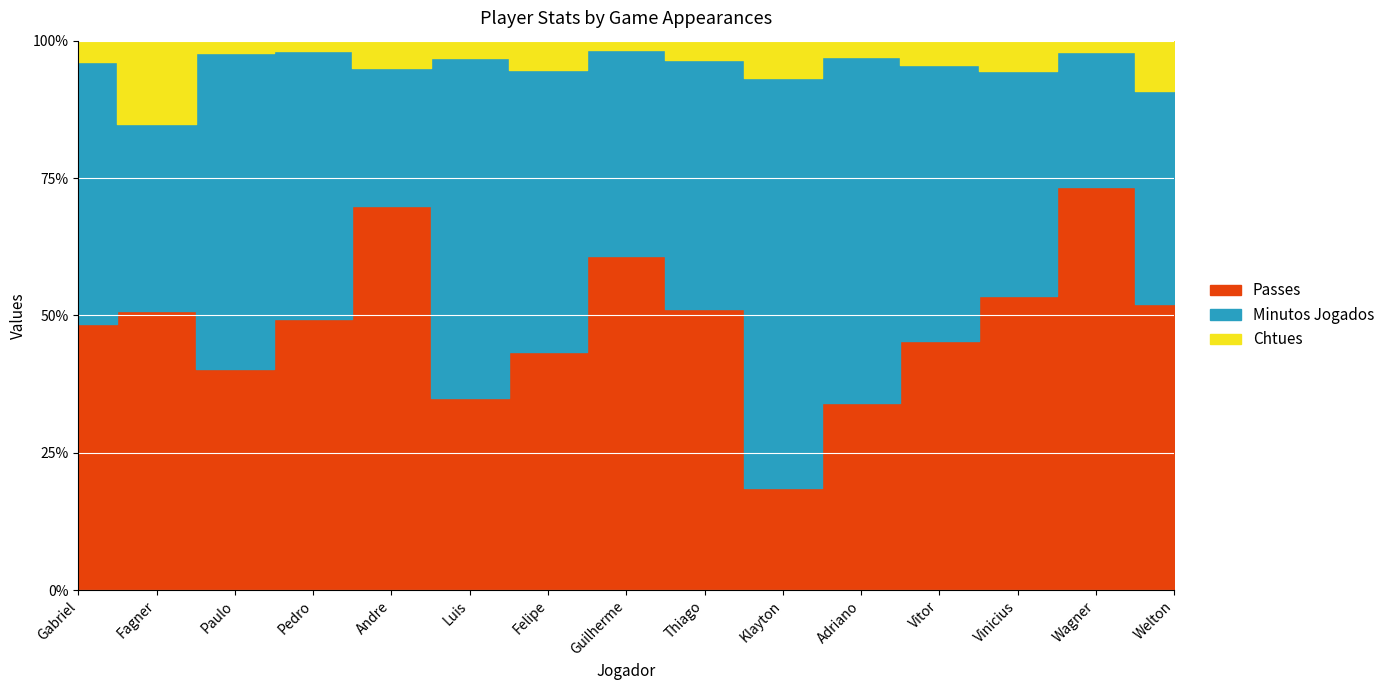

Where do Minutos Jogados and Passes first cross each other?

Fagner and Paulo